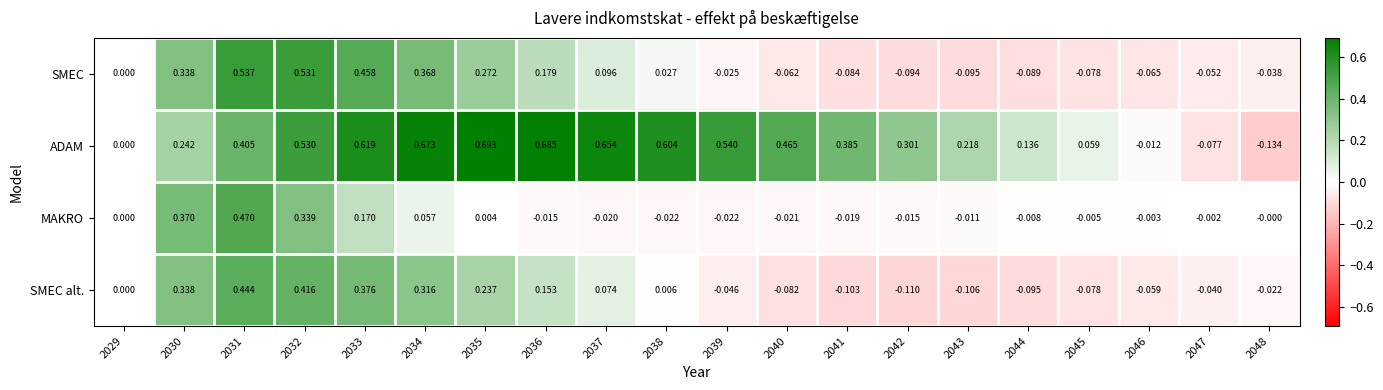

Which label corresponds to the smallest value in the chart?

2048